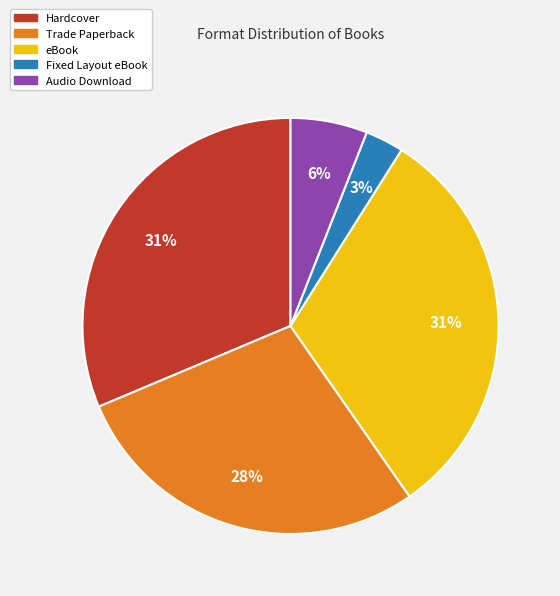

The eBook slice represents 38% of the pie. True or false?

False